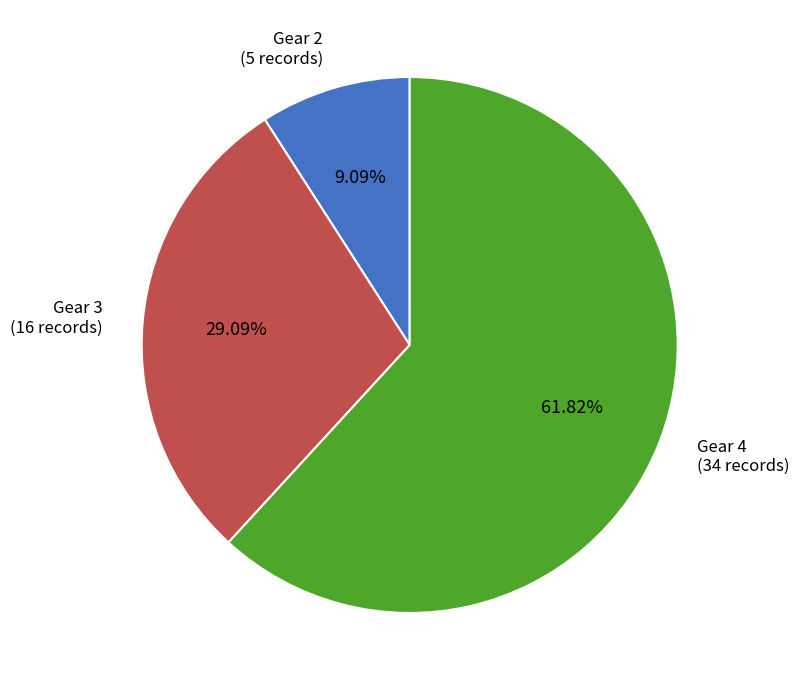

How many segments does this pie chart have?

3